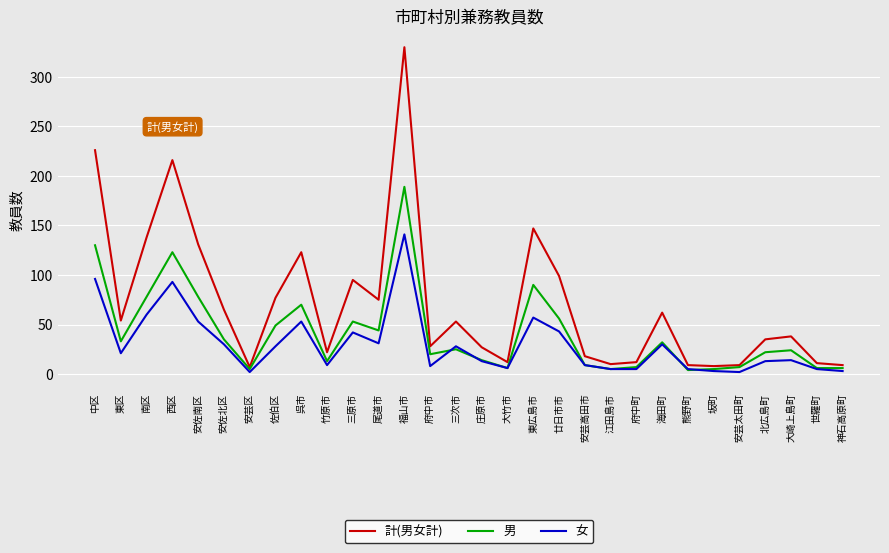

Is the value of 男 at 江田島市 greater than the value of 計(男女計) at 安佐南区?

No